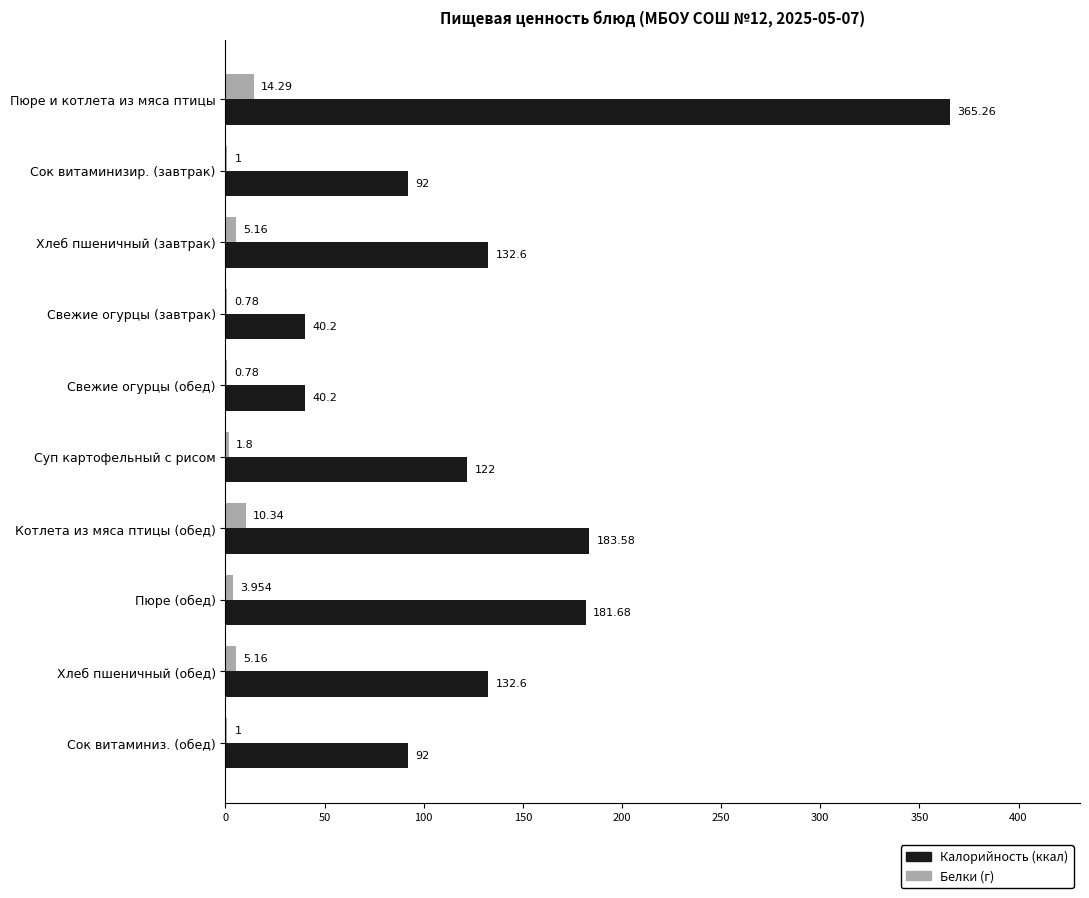

What is the maximum value for Белки (г)?

14.3